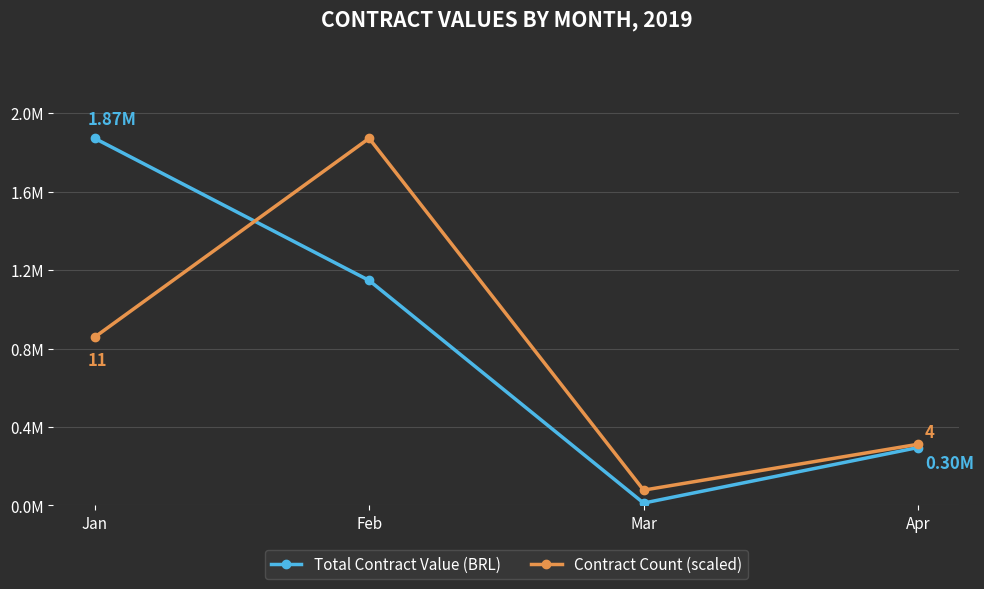

Does the chart display data point markers on the line(s)?

Yes